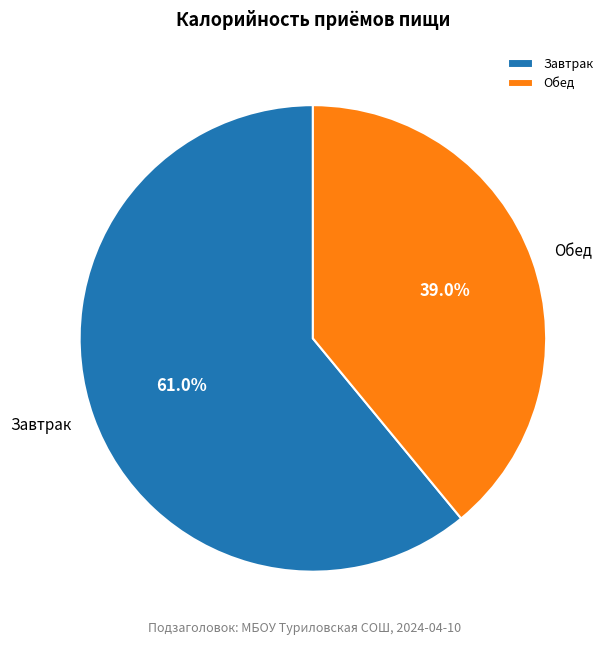

To the nearest percent, what is the difference between the Обед and Завтрак slice percentages?

22%